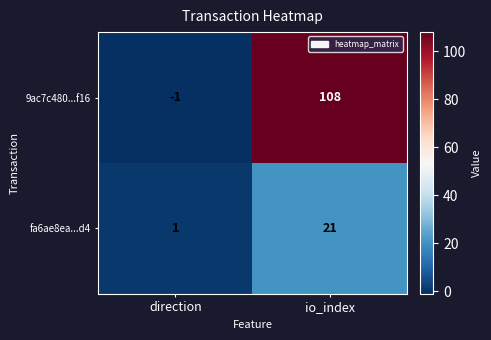

The 9ac7c480...f16 series shows -1 at direction. True or false?

True